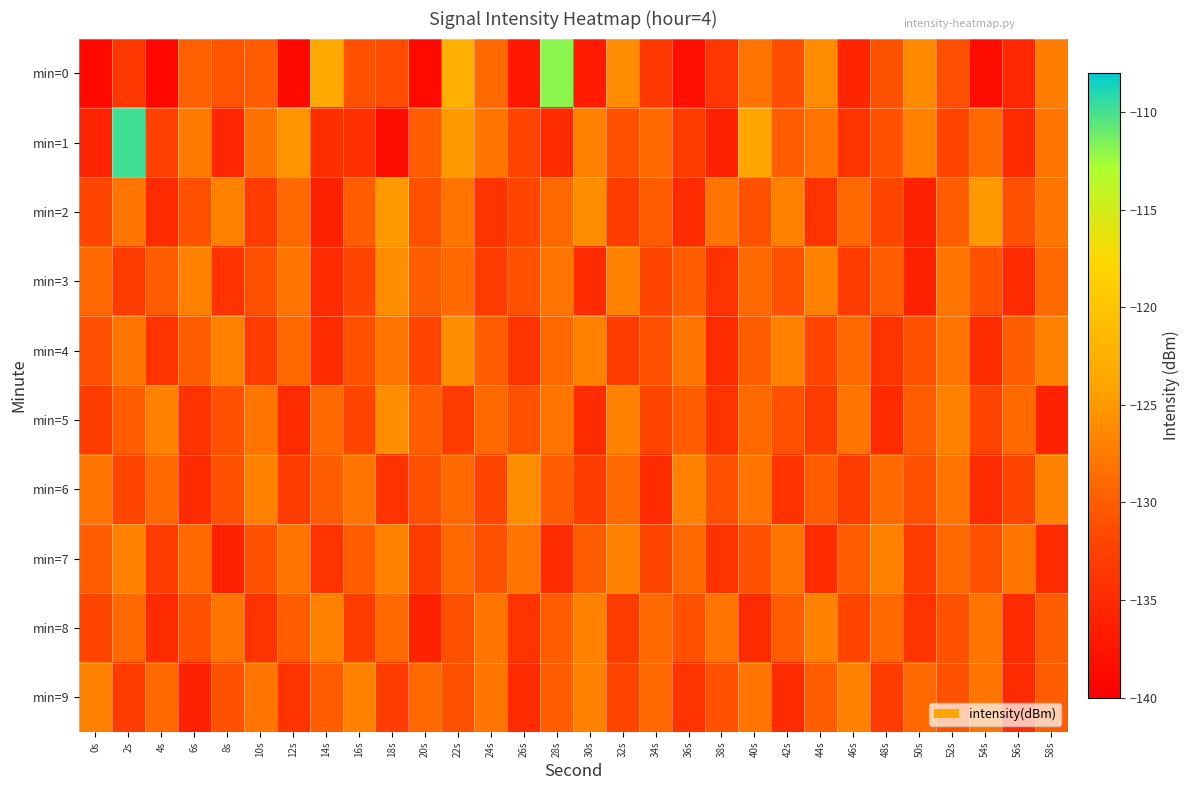

What is the smallest value displayed?

-139.2